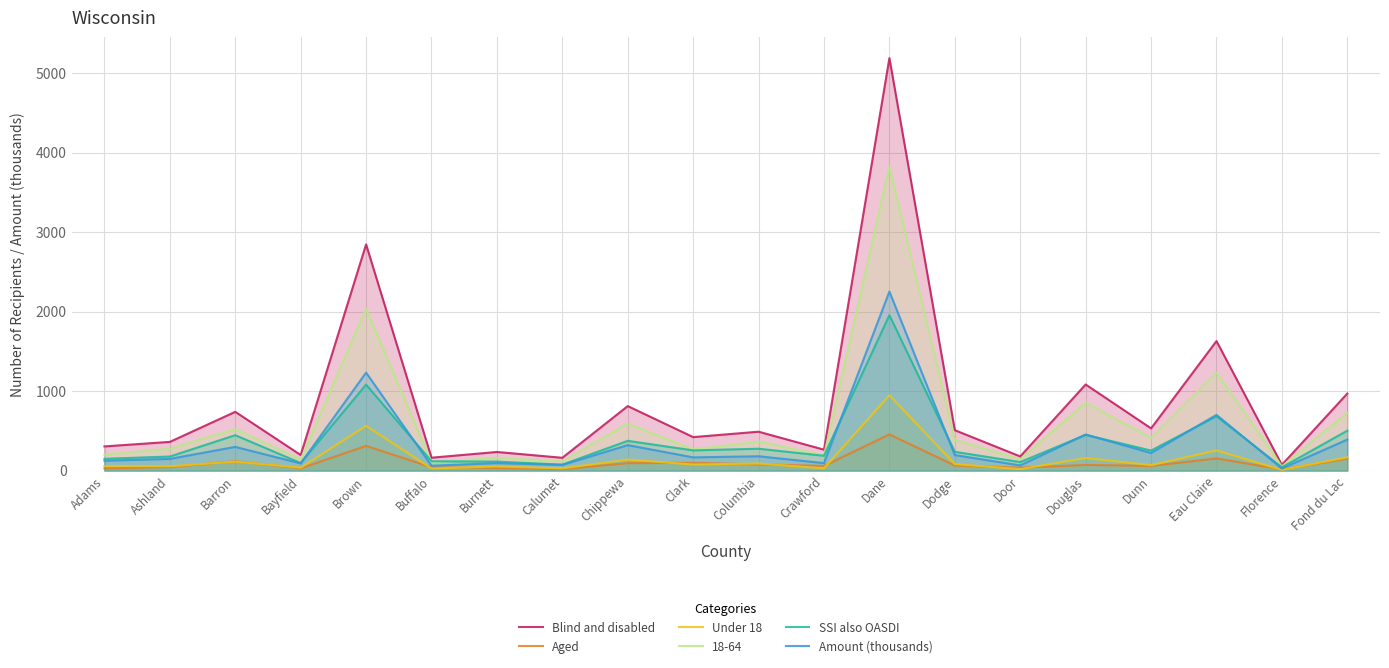

List the series in order of their peak value, highest first.

Blind and disabled, 18-64, Amount (thousands), SSI also OASDI, Under 18, Aged